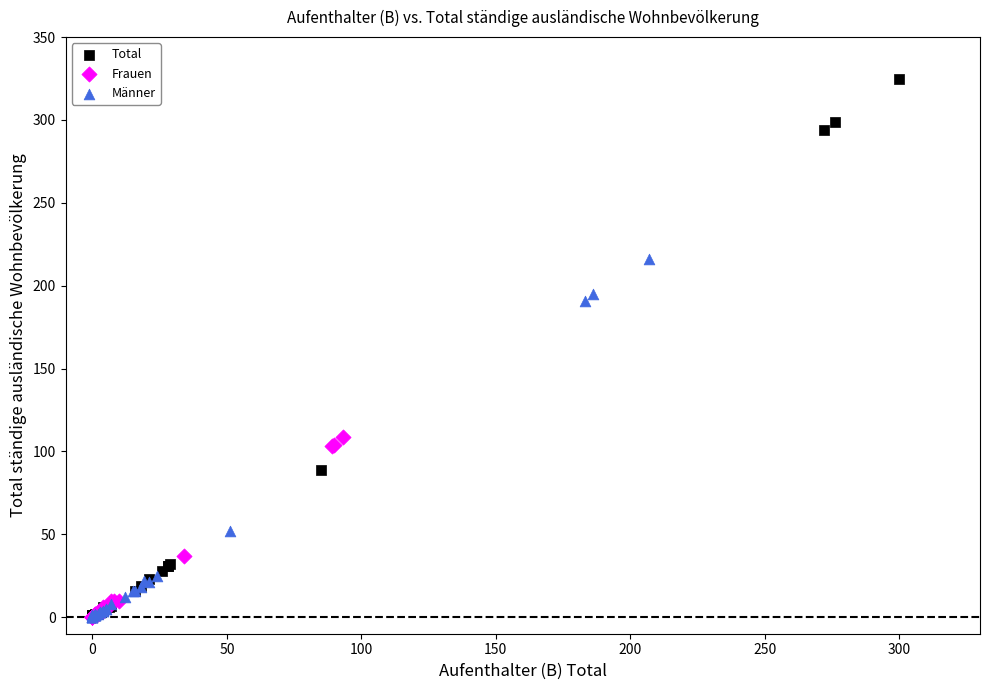

Which series reaches the maximum Y coordinate?

Total